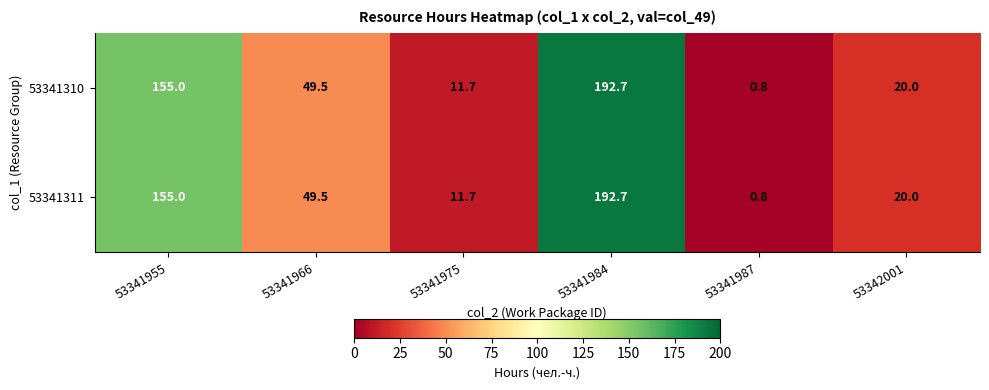

What is the maximum value shown in the chart?

192.7